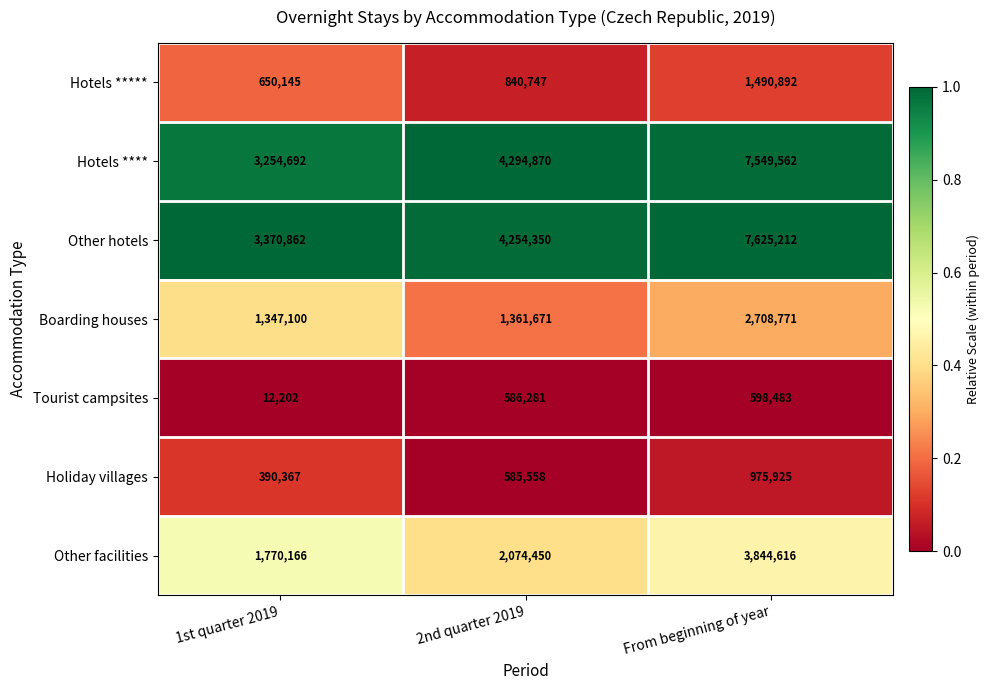

Rank the categories by Boarding houses value from lowest to highest.

1st quarter 2019, 2nd quarter 2019, From beginning of year